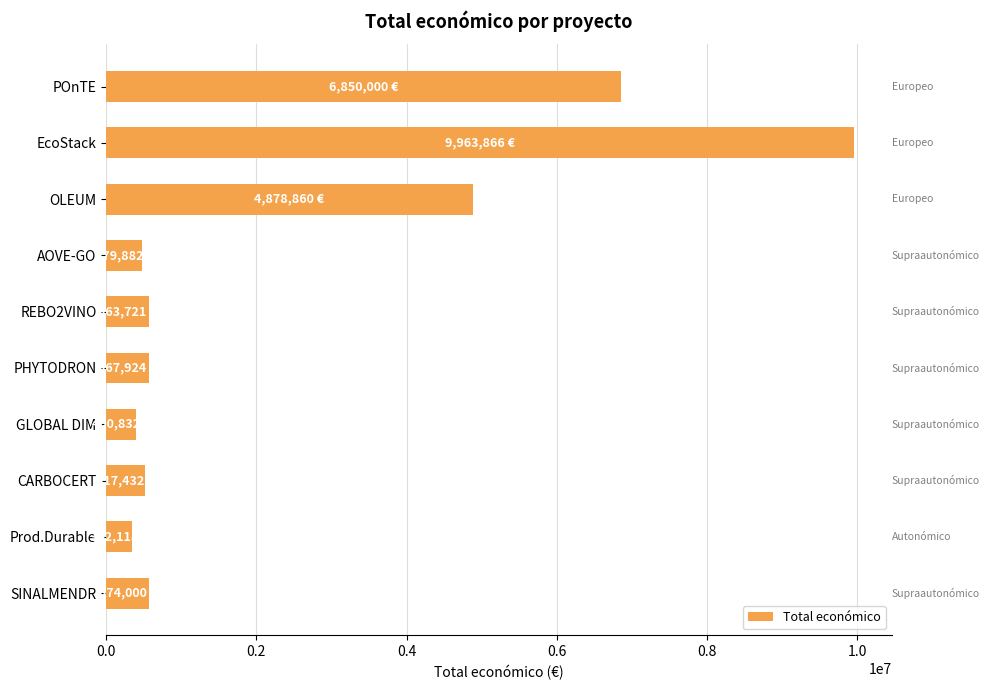

Where is the data nearest to the value 5152992?

OLEUM